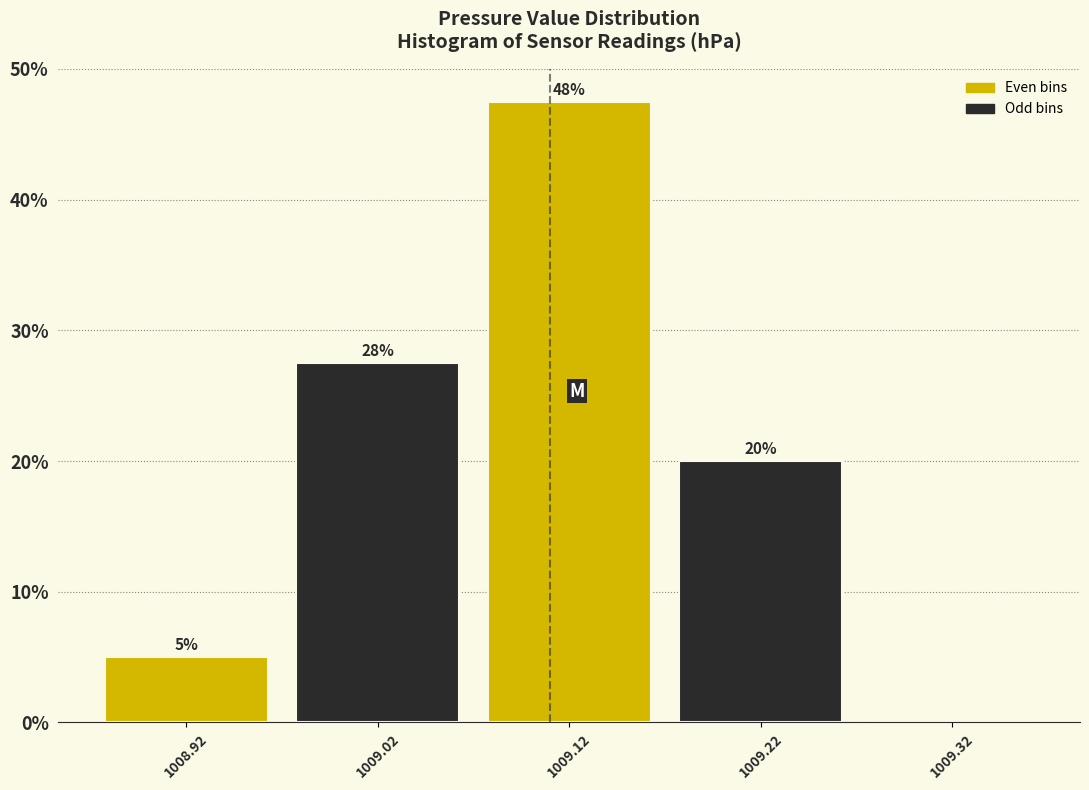

Which range on the x-axis has the tallest bar?

1009.07 to 1009.17